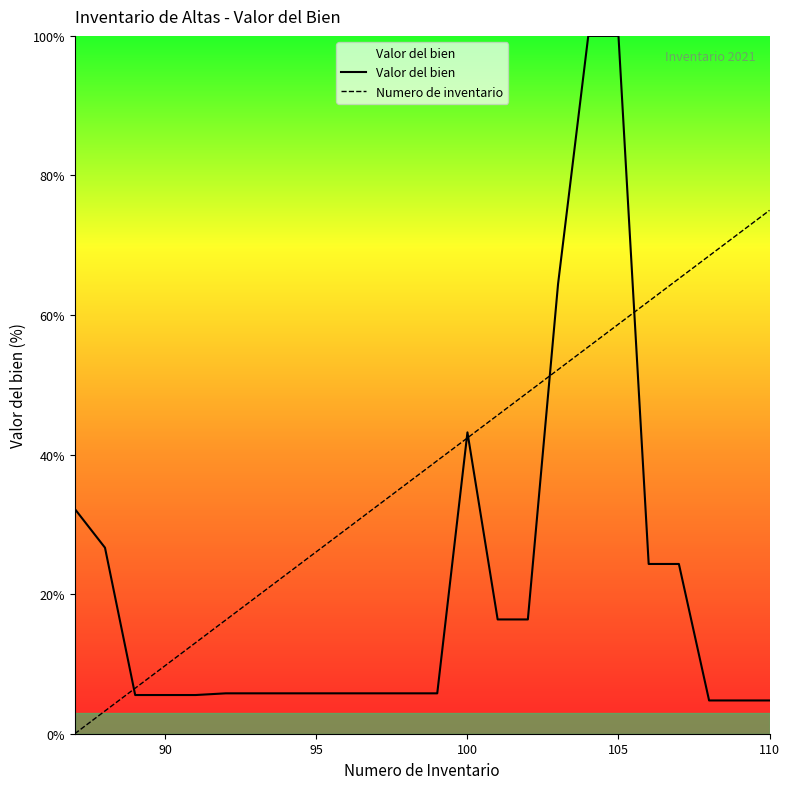

List the series in order of their peak value, highest first.

Valor del bien, Numero de inventario